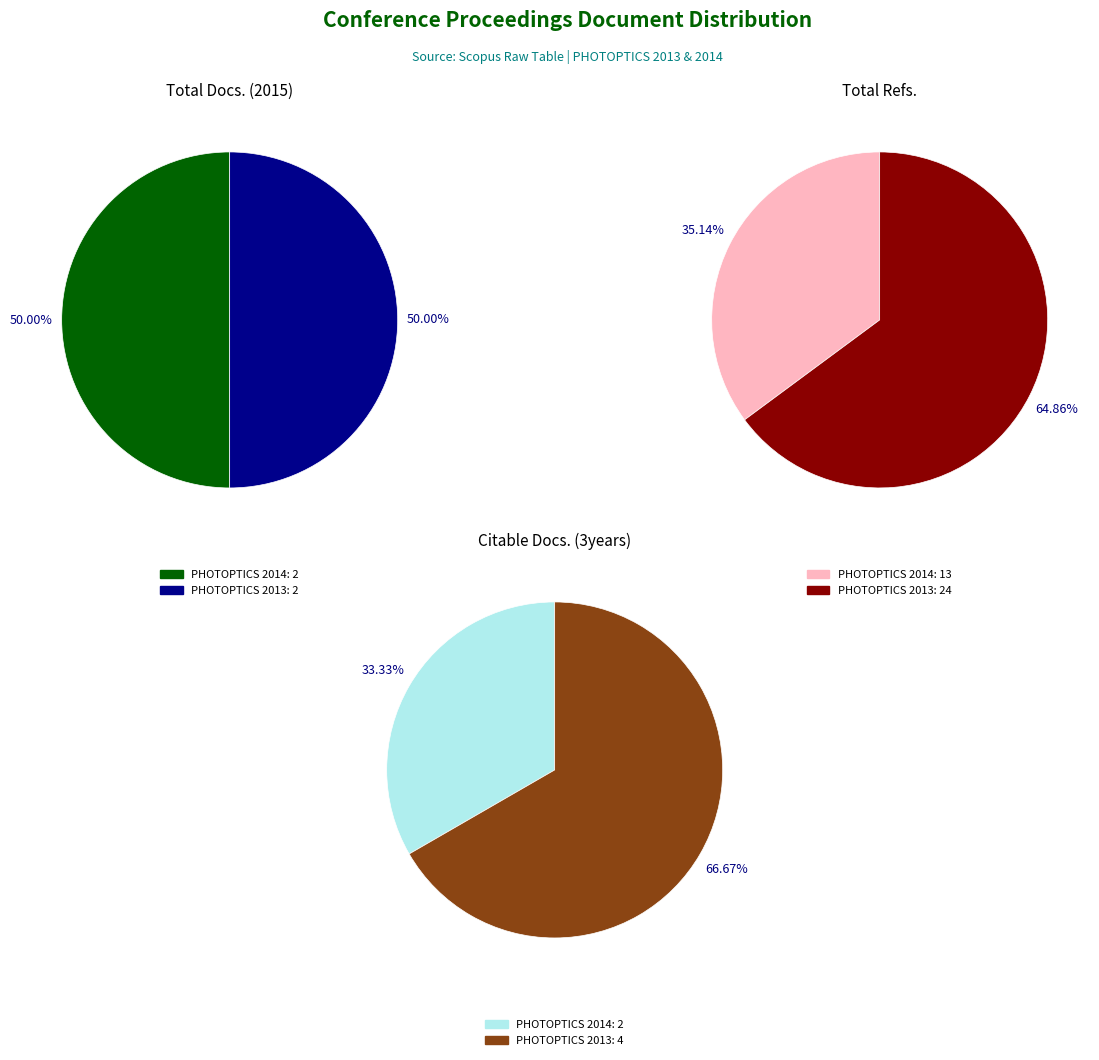

Count the number of slices in the pie.

2